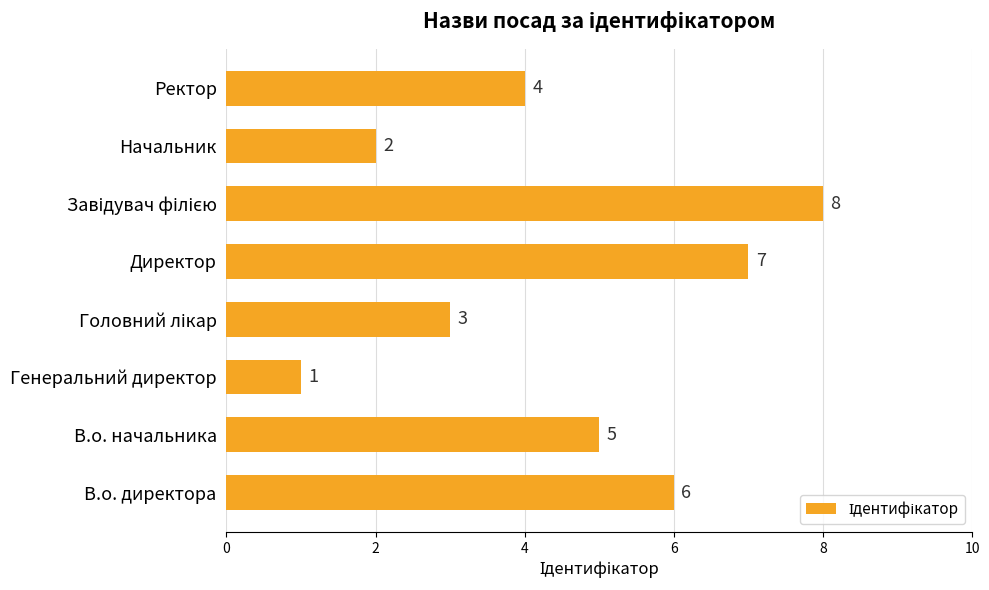

Between В.о. начальника and В.о. директора, which is larger?

В.о. директора